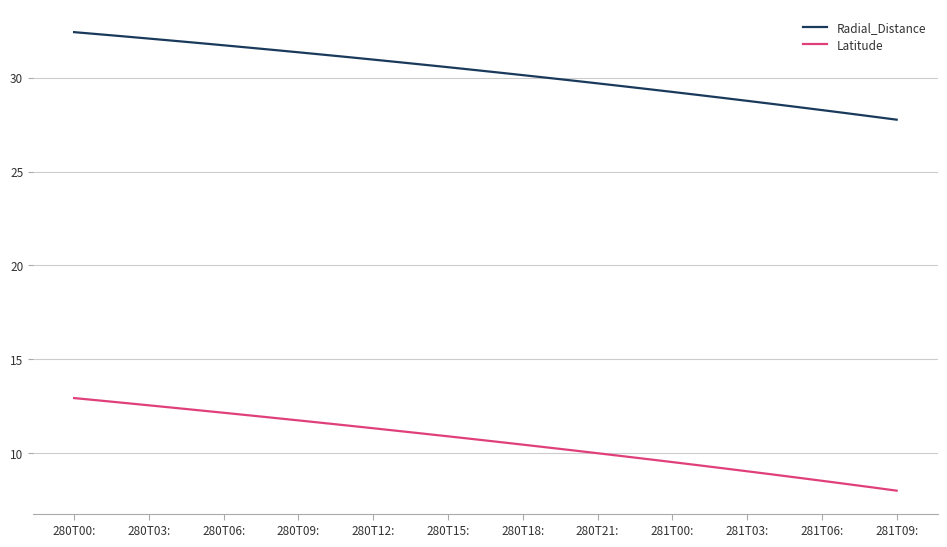

List the series in order of their overall mean, lowest first.

Latitude, Radial_Distance